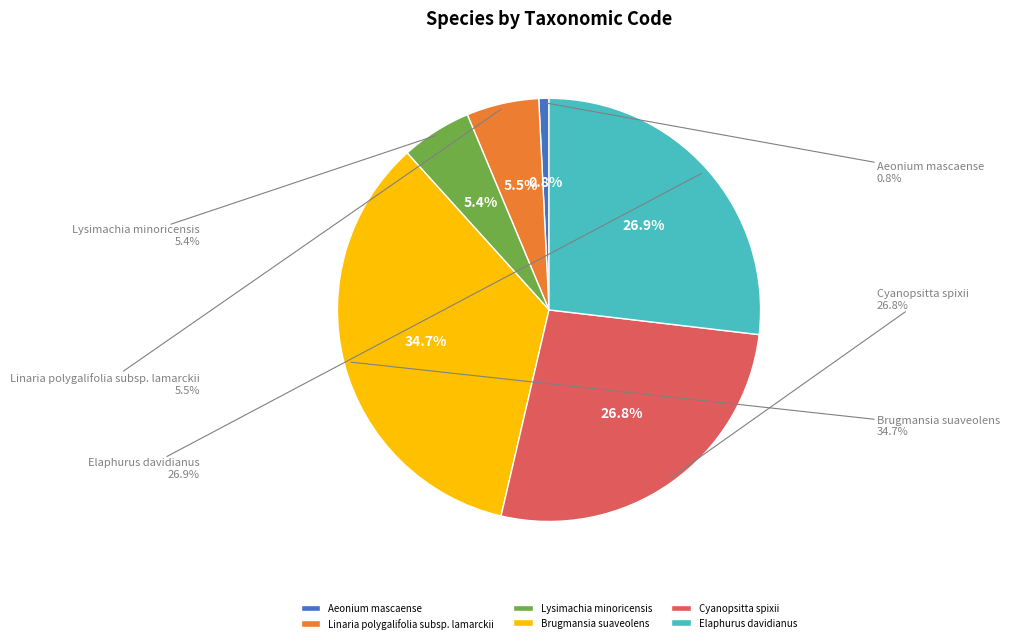

Does Linaria polygalifolia
subsp. lamarckii represent more than half of the total?

No